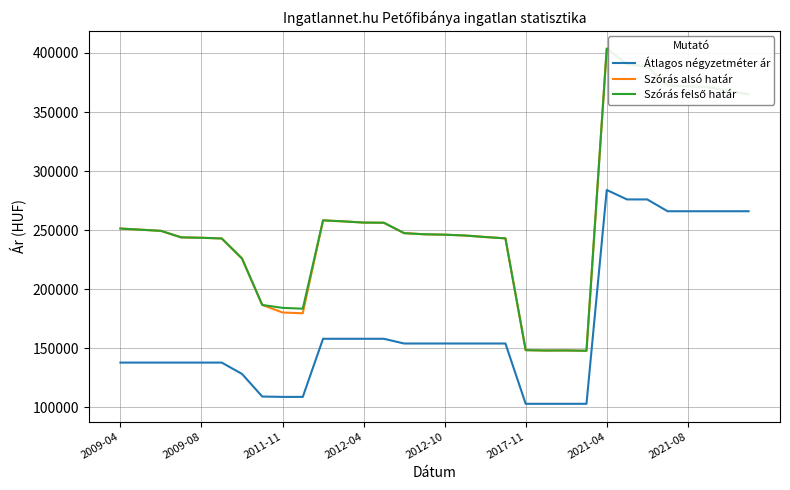

What is the highest value of the Szórás alsó határ series?

403701